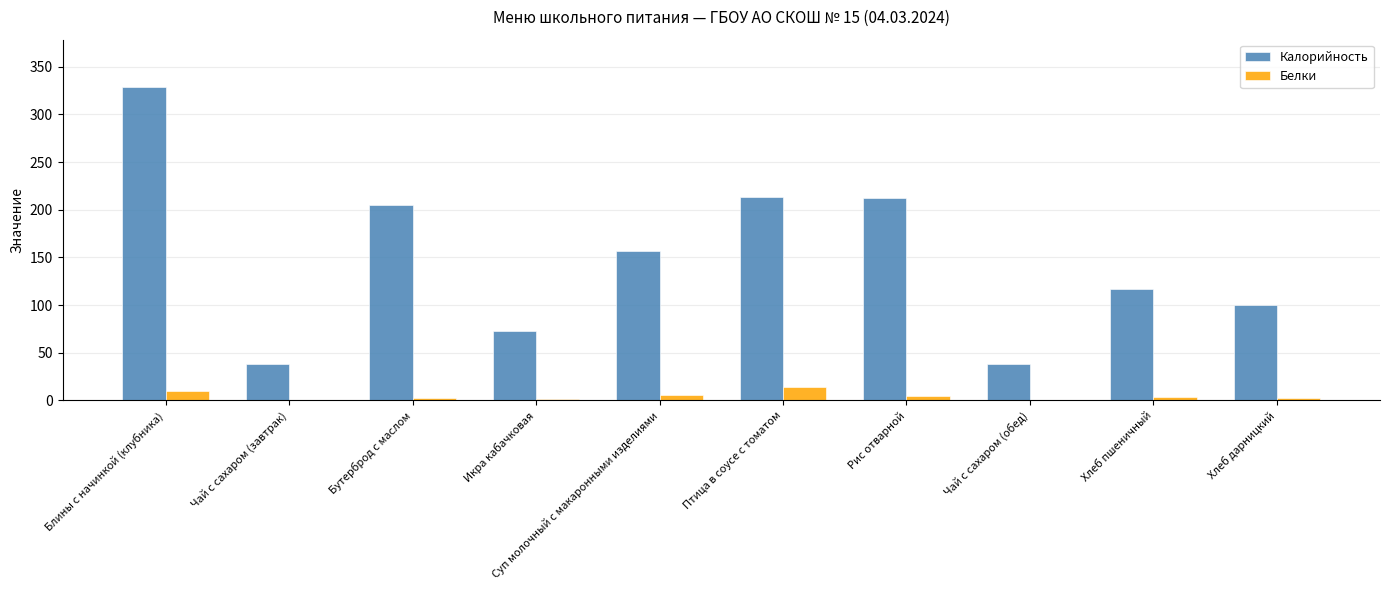

What is the spread (max minus min) of values at Блины с начинкой (клубника)?

319.3